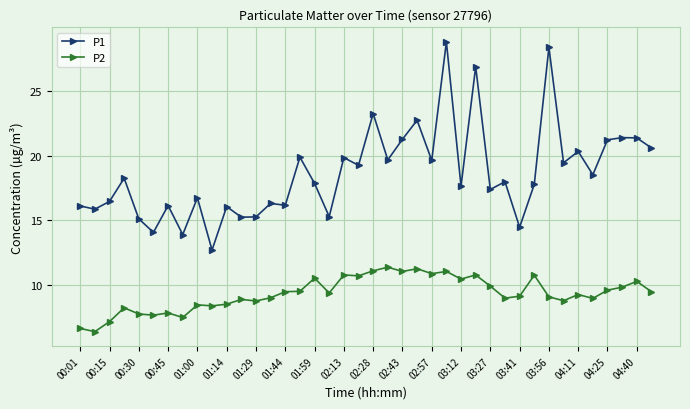

True or false: P1 has more than 0 points higher than both neighbors.

True